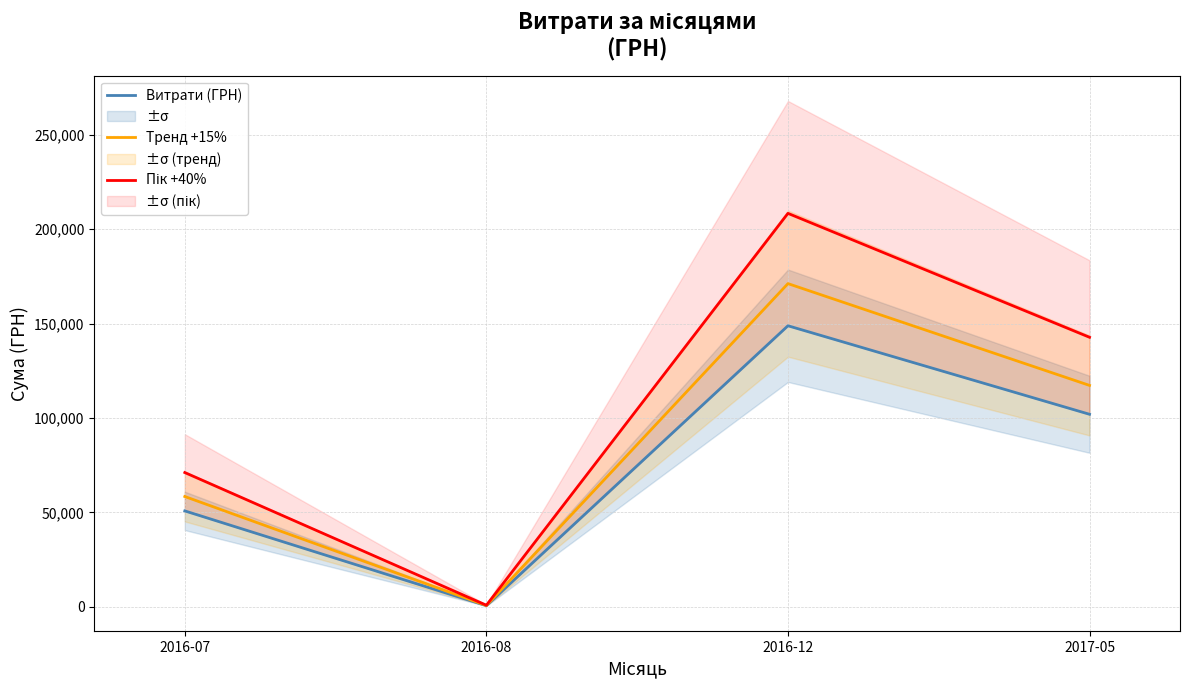

What is the label of the 1st point from the left?

2016-07